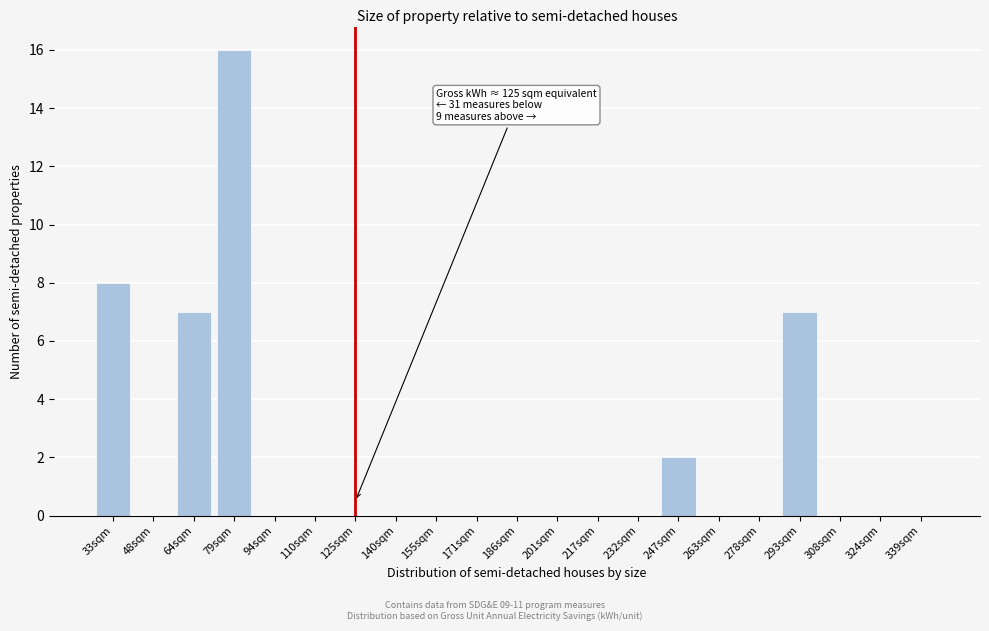

Reading right to left, transcribe all the data shown in this chart.

339sqm=0	324sqm=0	308sqm=0	293sqm=7	278sqm=0	263sqm=0	247sqm=2	232sqm=0	217sqm=0	201sqm=0	186sqm=0	171sqm=0	155sqm=0	140sqm=0	125sqm=0	110sqm=0	94sqm=0	79sqm=16	64sqm=7	48sqm=0	33sqm=8